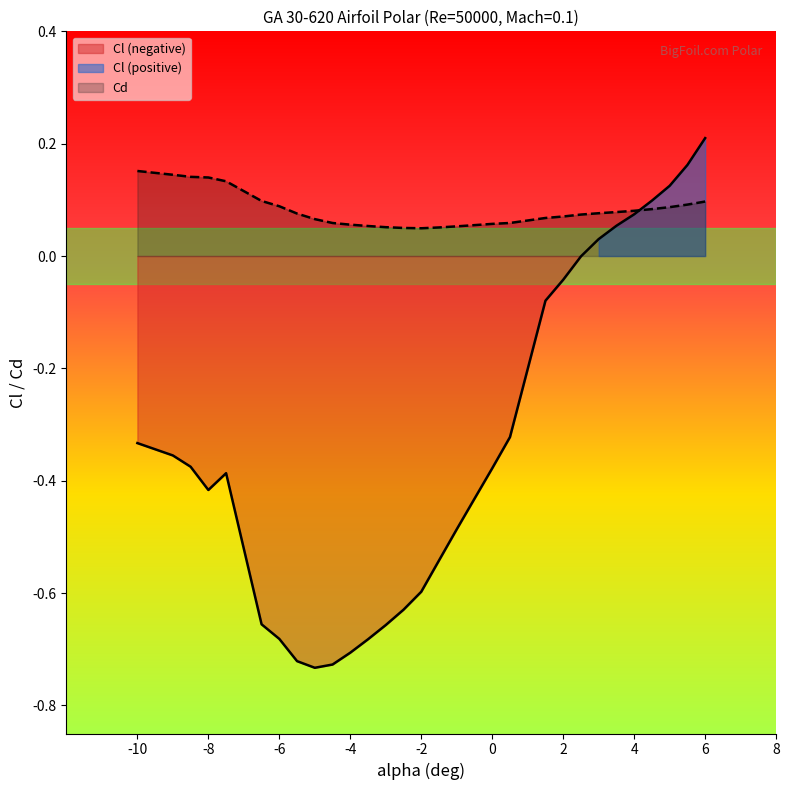

How many lines are shown in the chart?

2